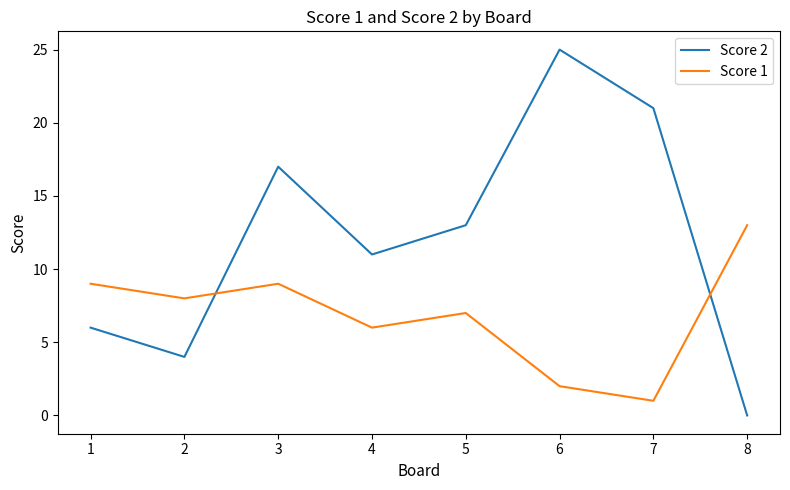

Is it true that Score 1 equals 6 at 4?

True